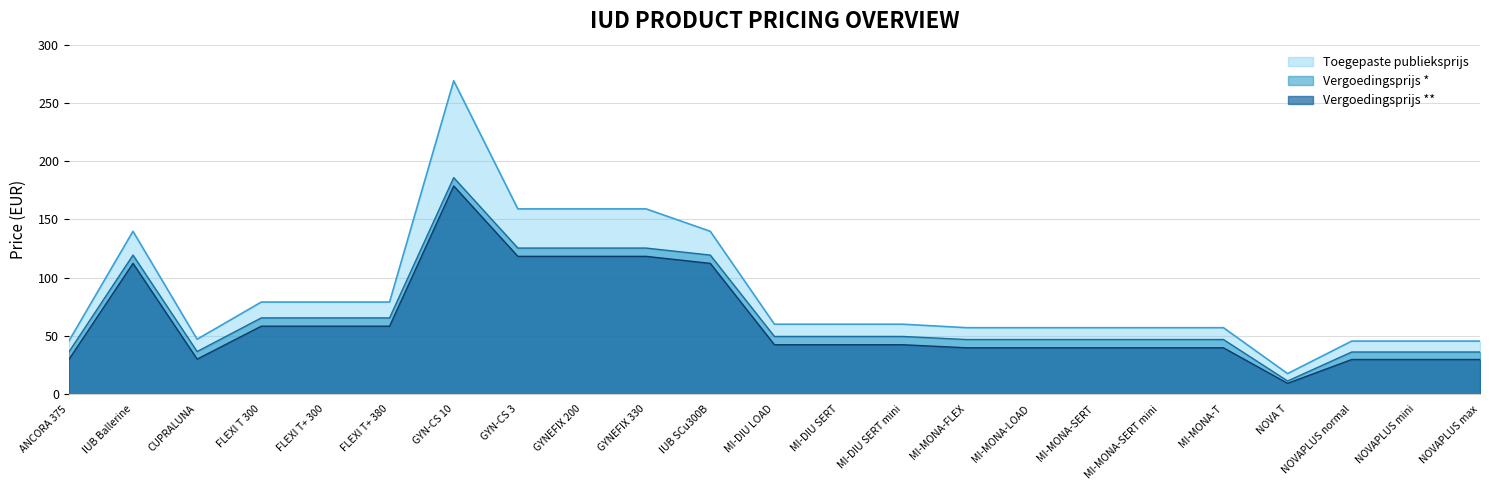

True or false: Vergoedingsbasis and Toegepaste publieksprijs cross at least once.

False